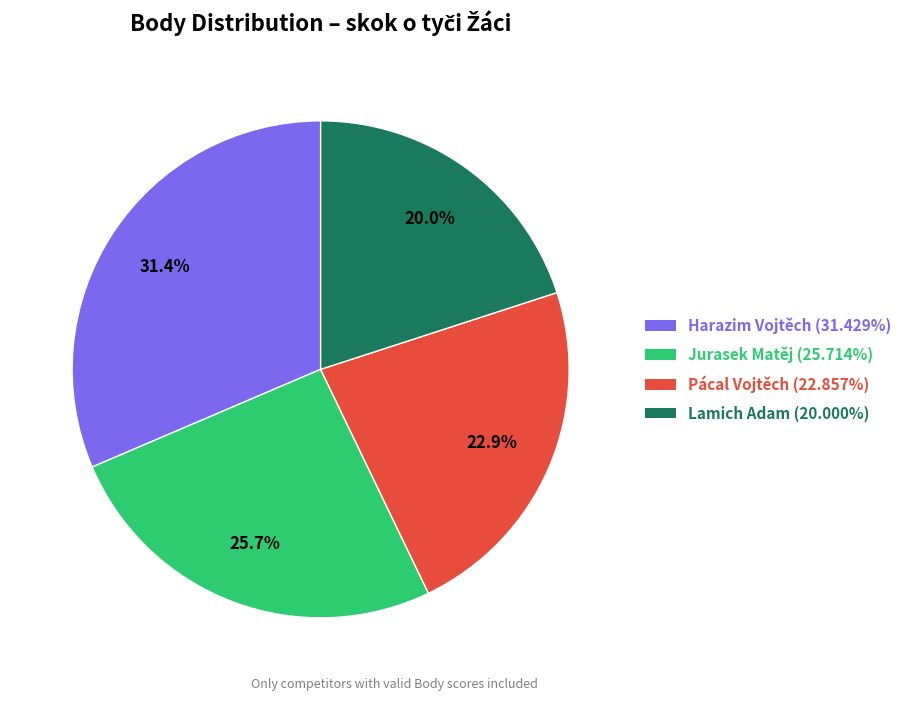

Count the number of slices in the pie.

4